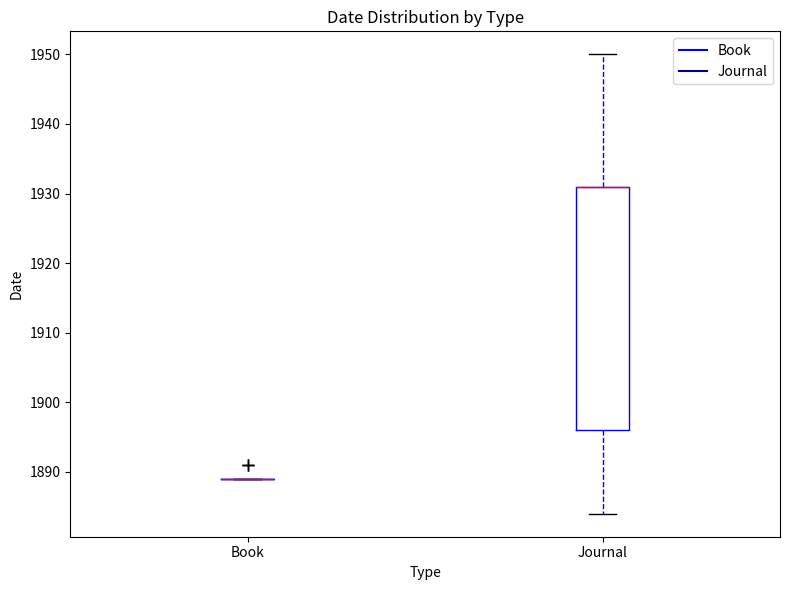

Where is the lower edge of the box for Journal on the y-axis? The values are not printed on the chart, so give them approximately, as read against the axis.

1896